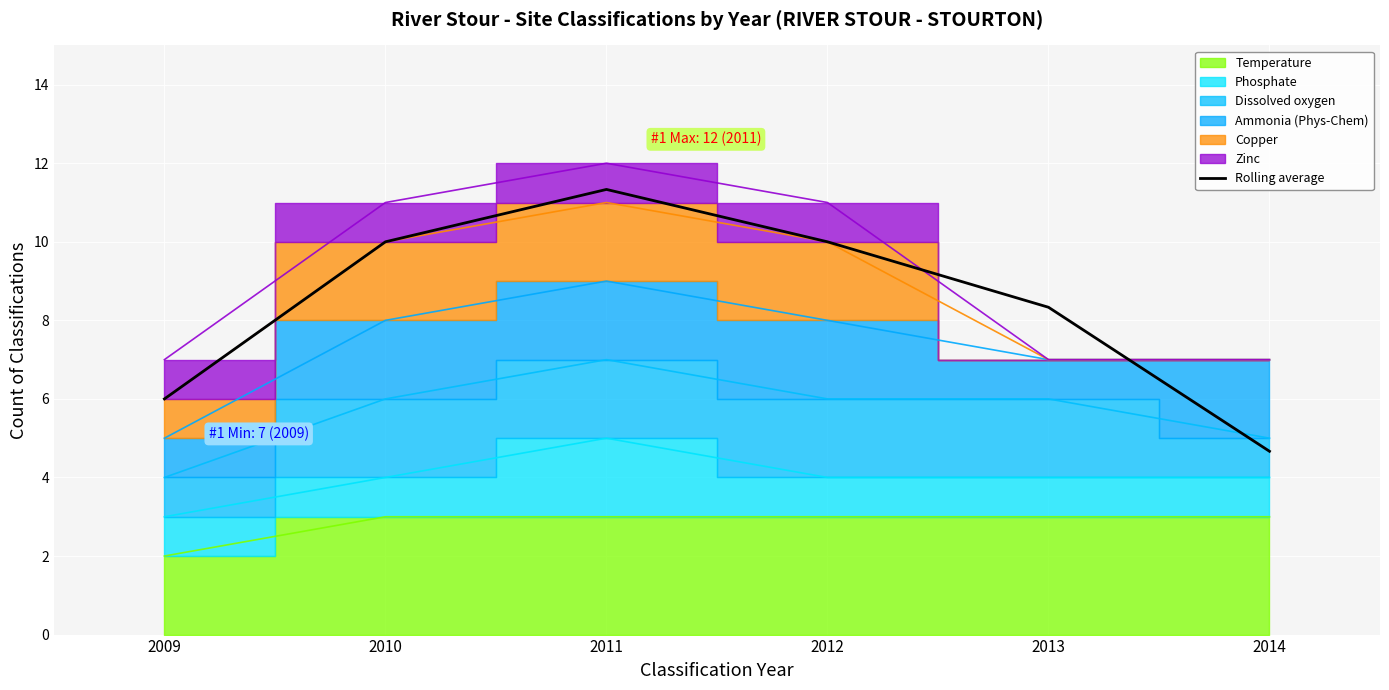

True or false: the data shows 10.0 at 2012.

True